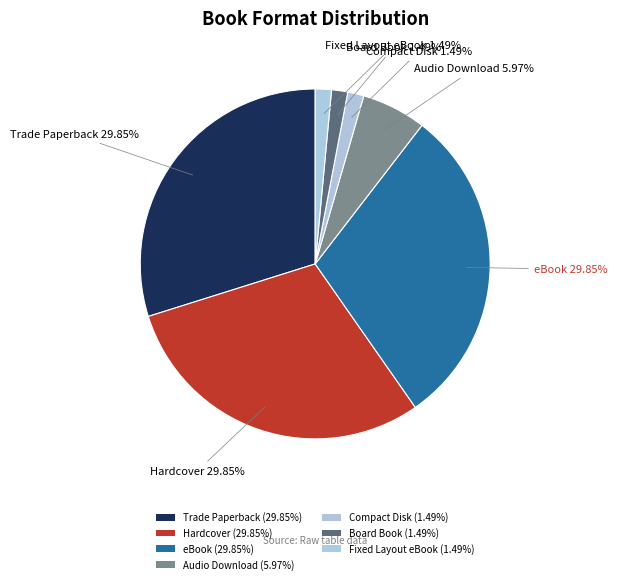

How many segments does this pie chart have?

7